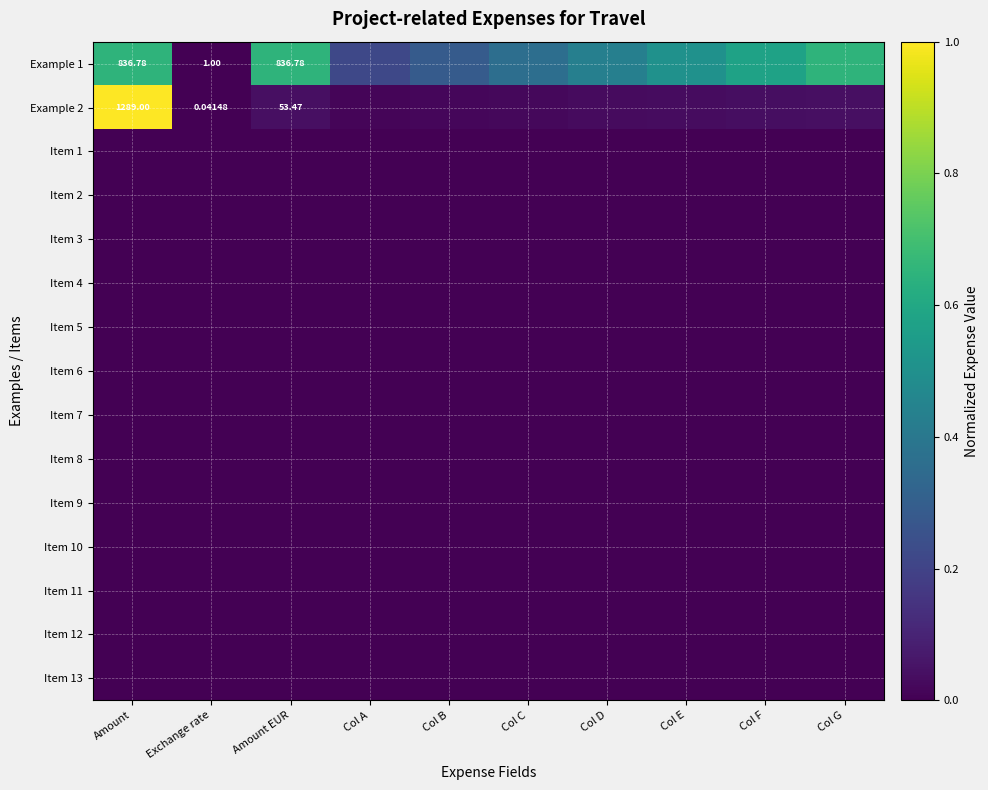

List the labels in order of Item 9 value, smallest first.

Amount, Exchange rate, Amount EUR, Col A, Col B, Col C, Col D, Col E, Col F, Col G